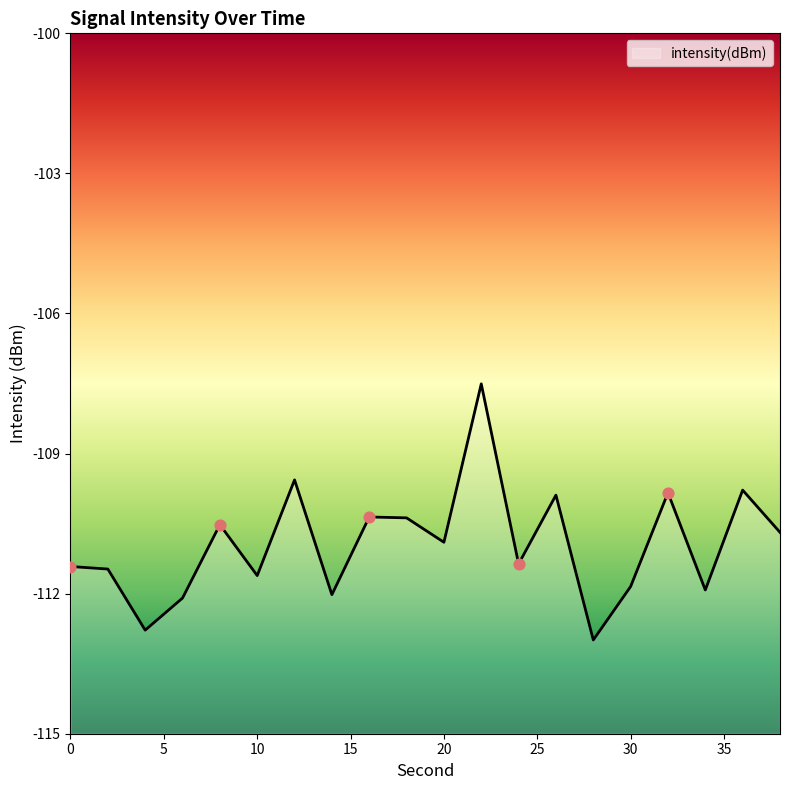

Which has a higher value, 20 or 0?

20